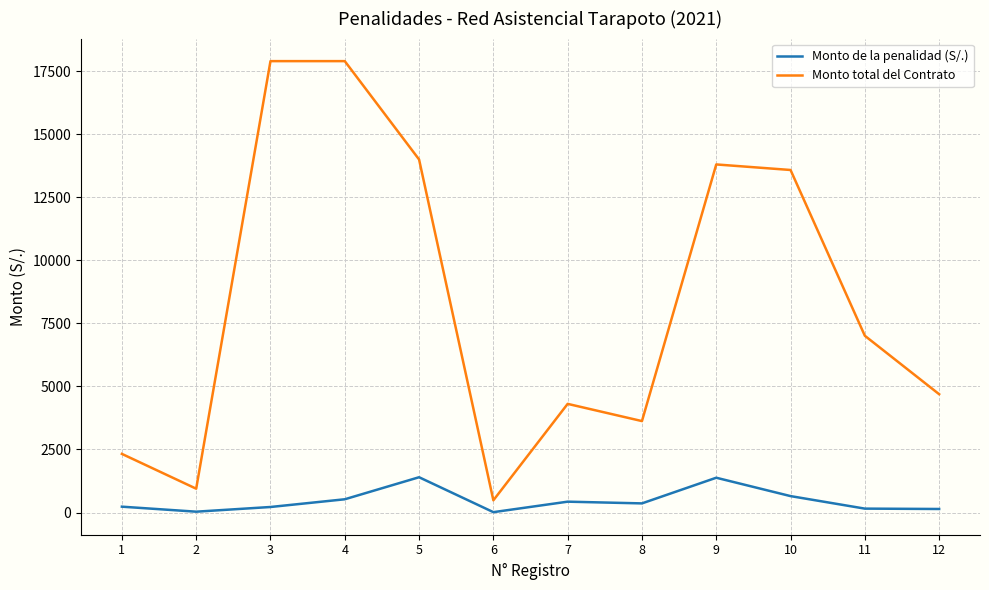

True or false: Monto de la penalidad (S/.) and Monto total del Contrato cross at least once.

False